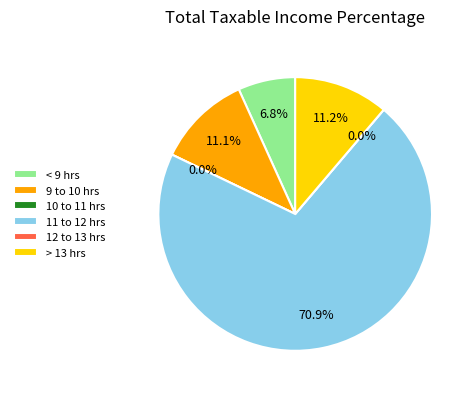

Is Day 7 the majority of the pie?

No